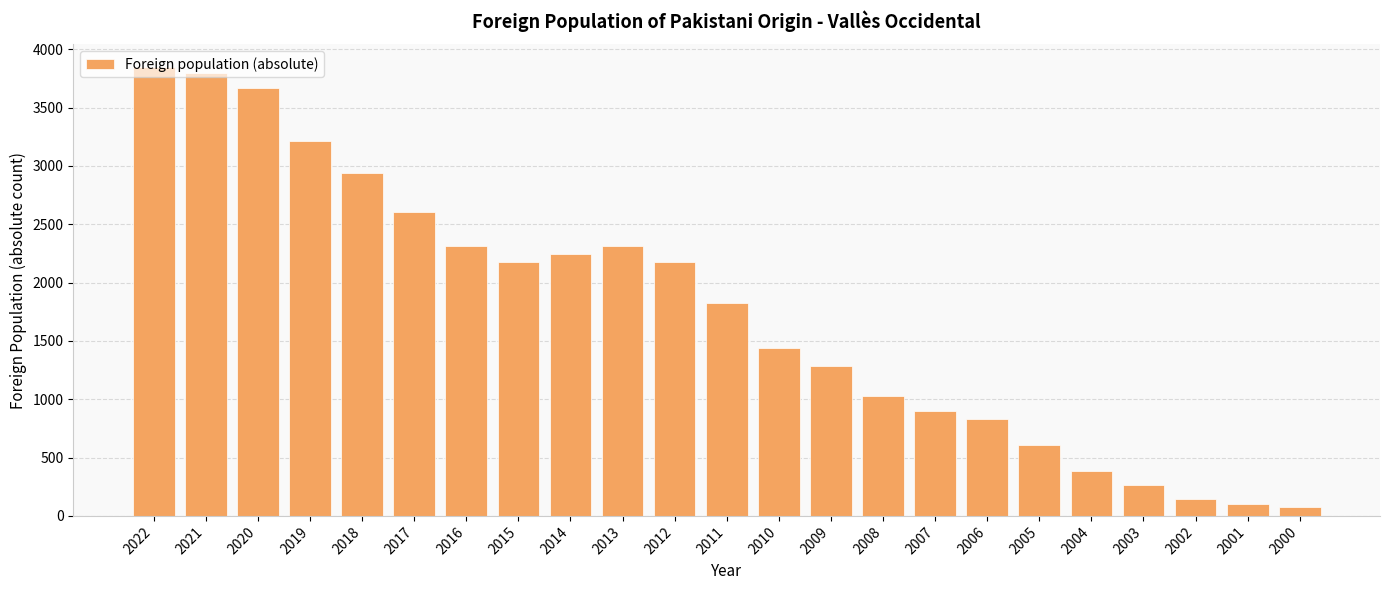

True or false: the data shows 267 at 2003.

True